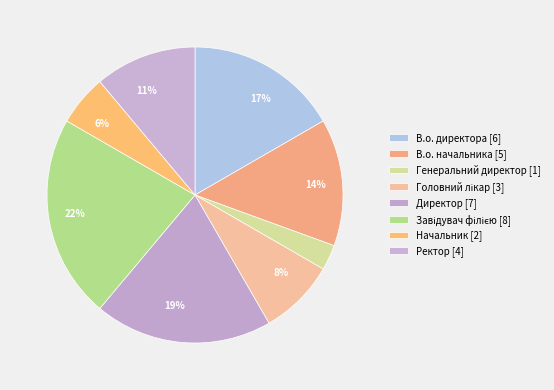

Count the number of slices in the pie.

8